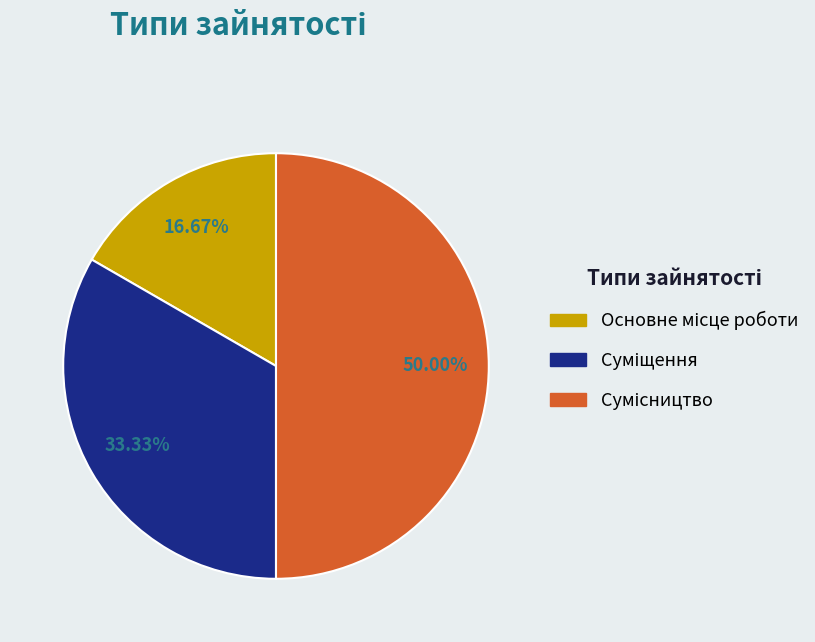

Count the number of slices in the pie.

3